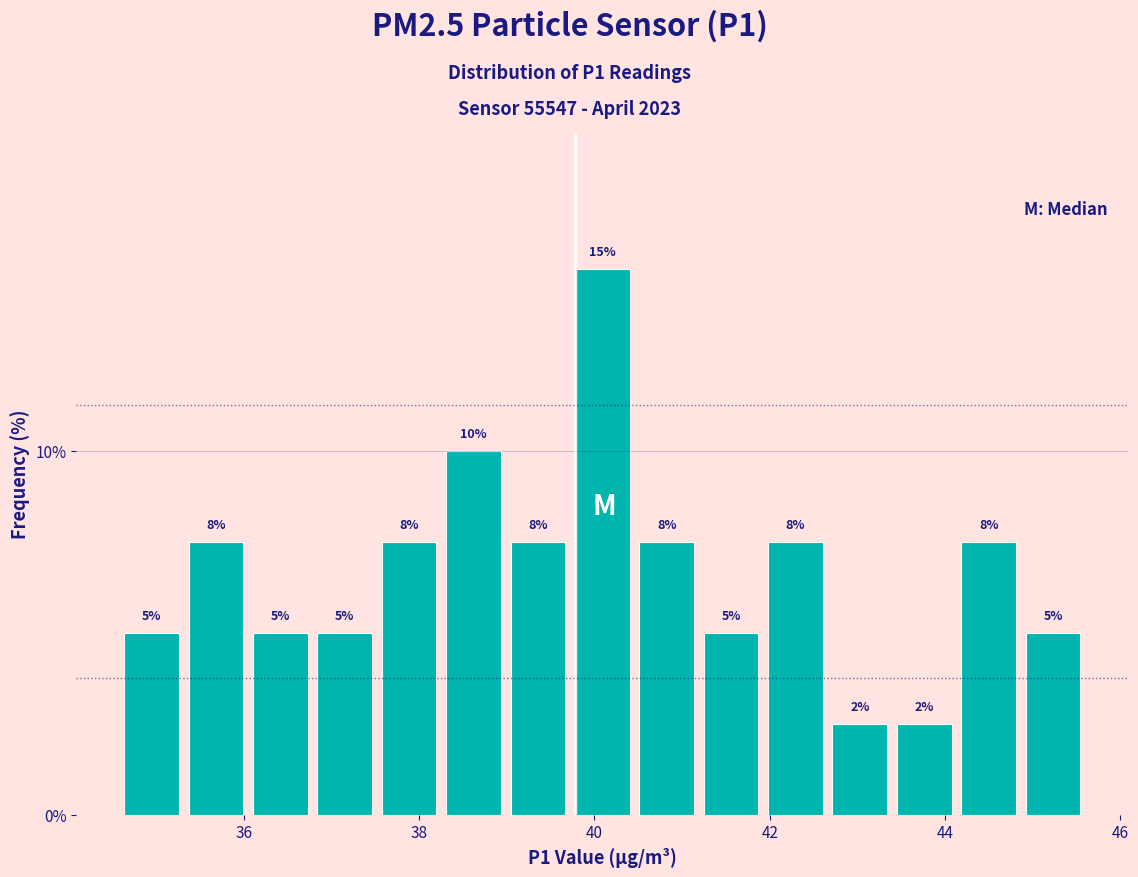

Read against the x-axis, roughly where is the centre of the tallest bar?

40.0